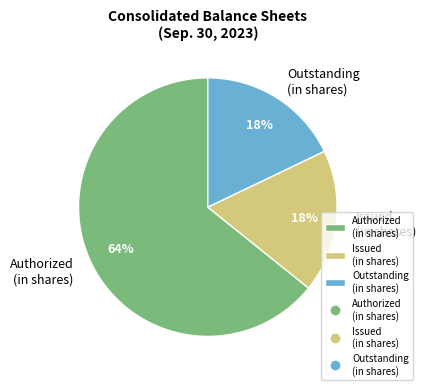

To the nearest percent, what is the combined percentage of Outstanding (in shares) and Authorized (in shares)?

82%